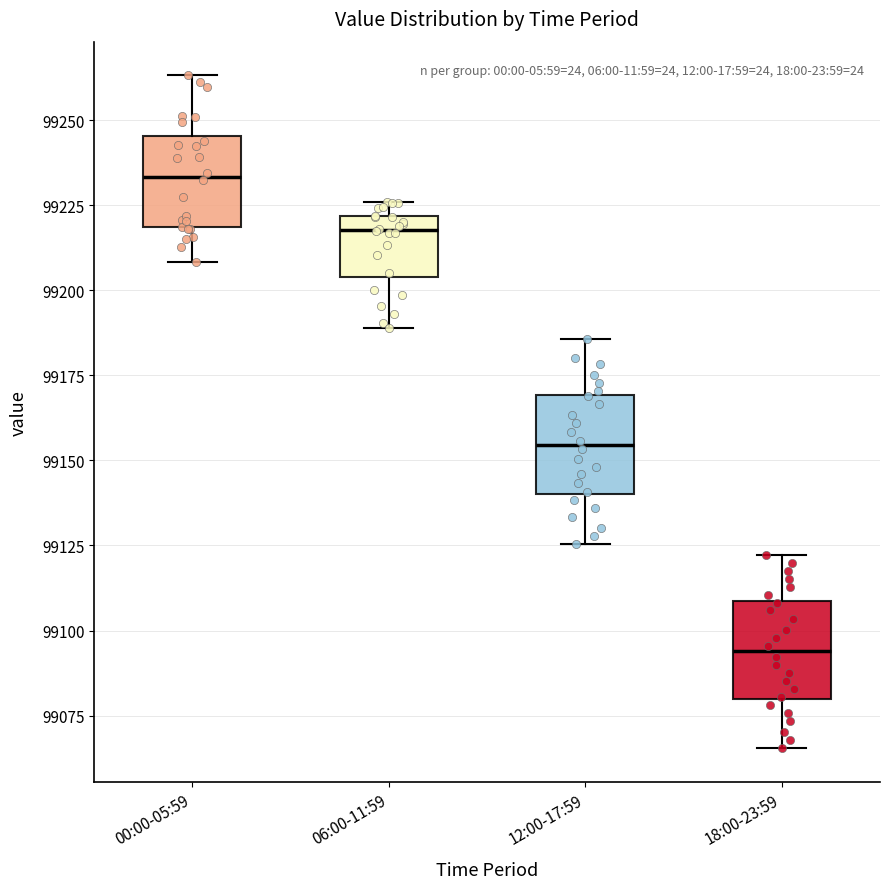

Where is the lower edge of the box for 06:00-11:59 on the y-axis? The values are not printed on the chart, so give them approximately, as read against the axis.

99205